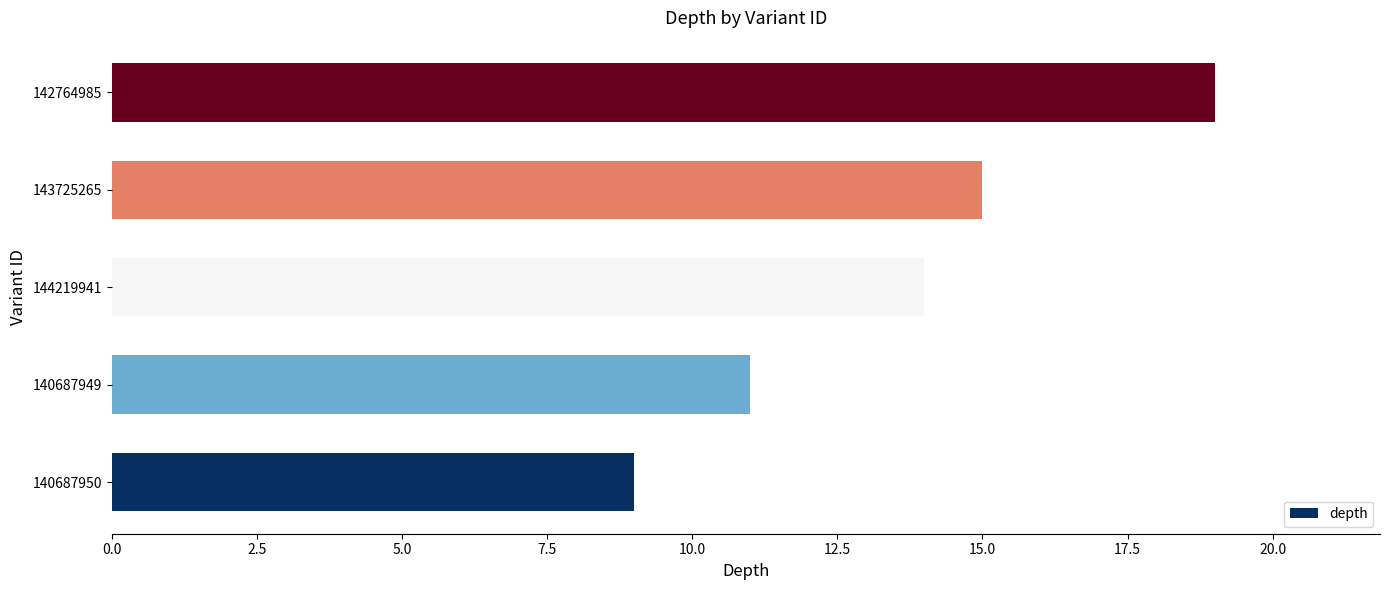

The value at 142764985 is 11. True or false?

False